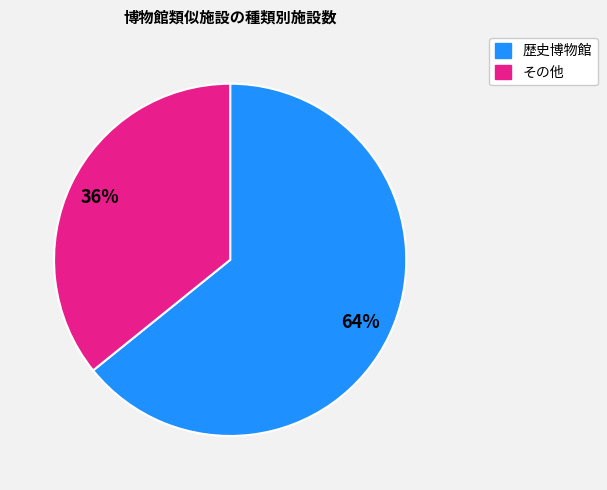

How many segments does this pie chart have?

2